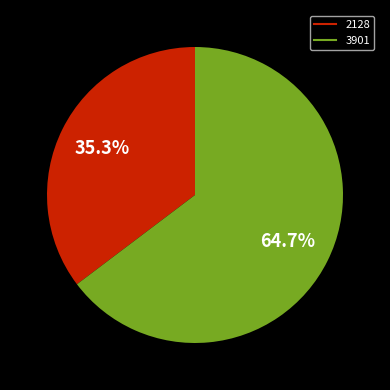

Rank the categories by value from highest to lowest.

3901, 2128